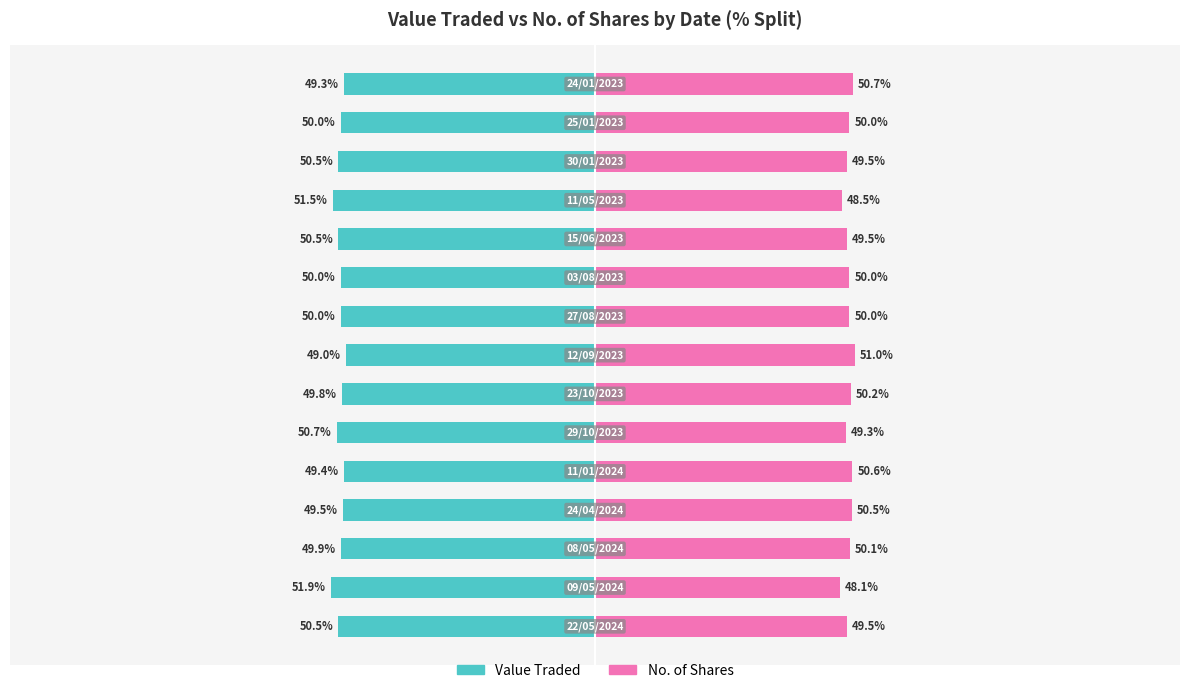

What is the difference between the No. of Shares values at 13 and 6?

0.2